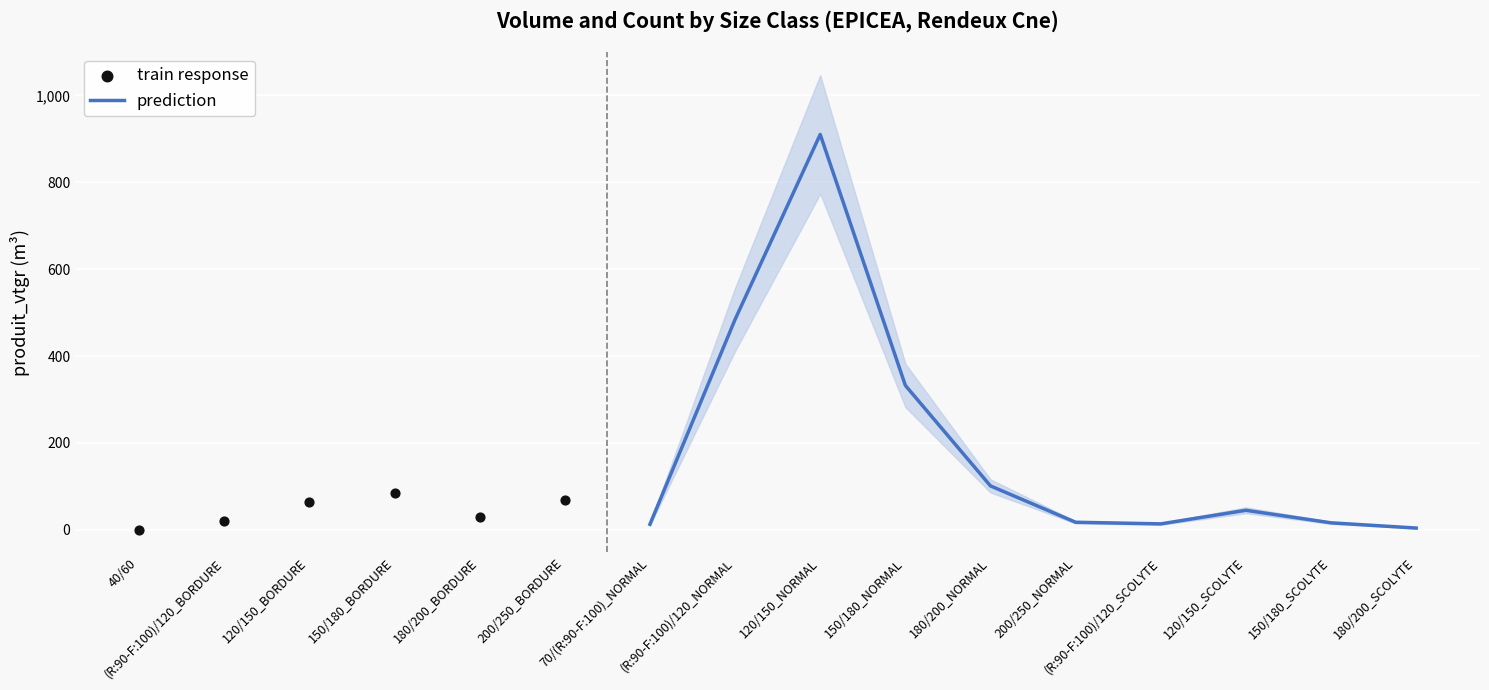

What is the maximum value for prediction?

910.2